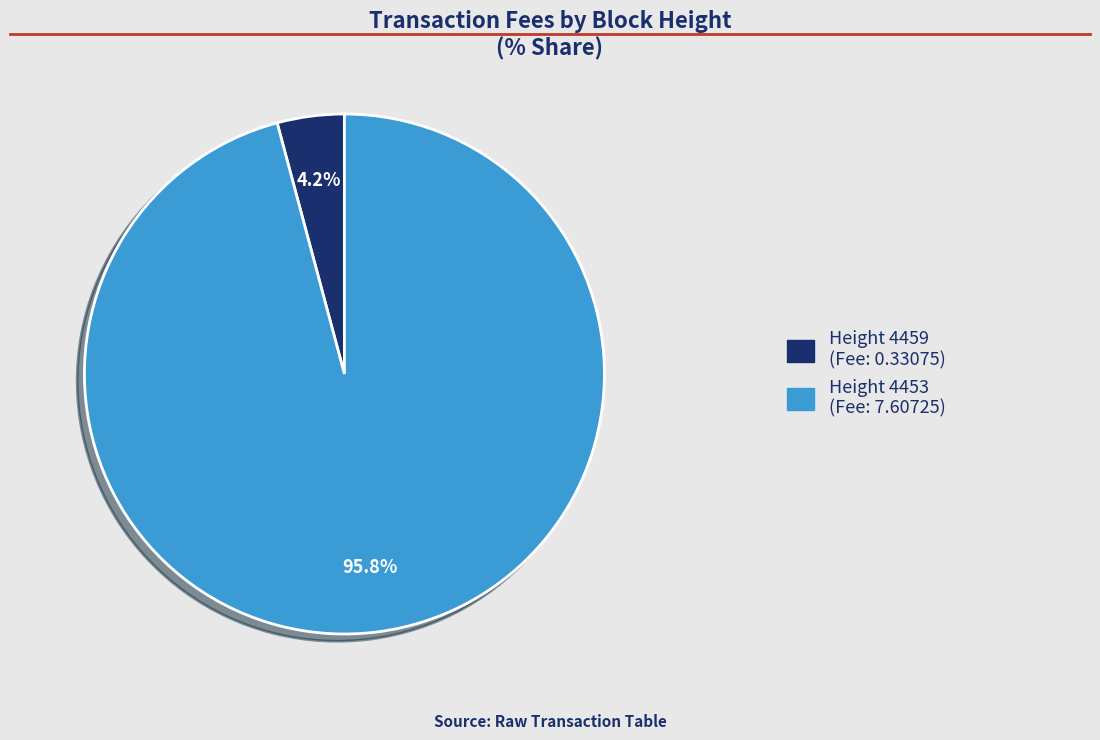

Is there any slice that represents more than half of the pie?

Yes